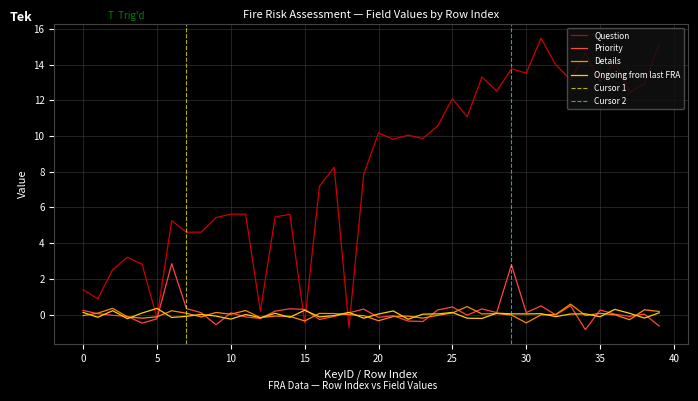

The Question series shows 0.3 at 0. True or false?

False